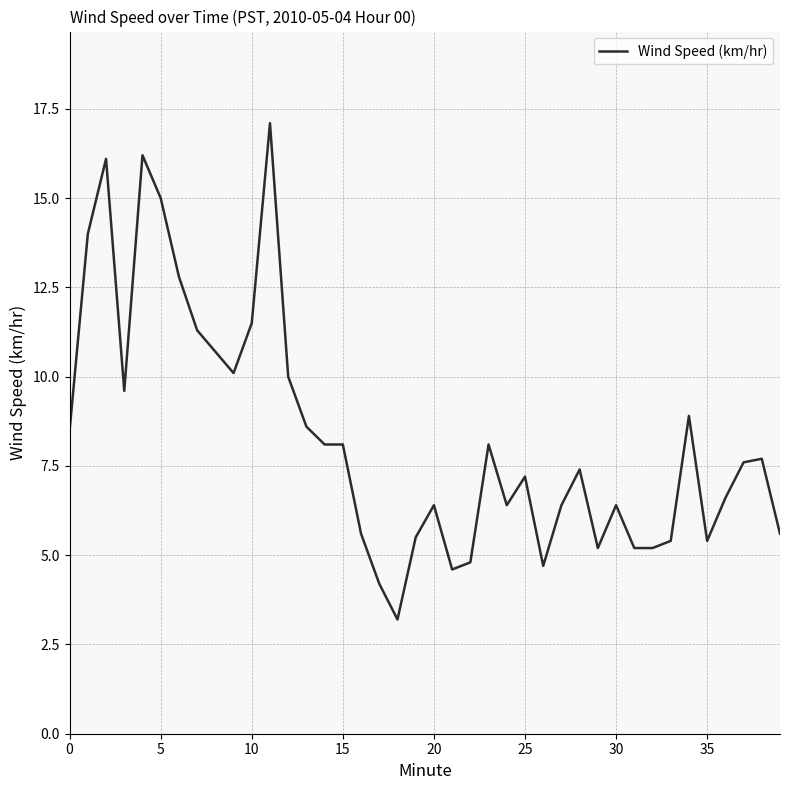

What is the minimum value shown in the chart?

3.2